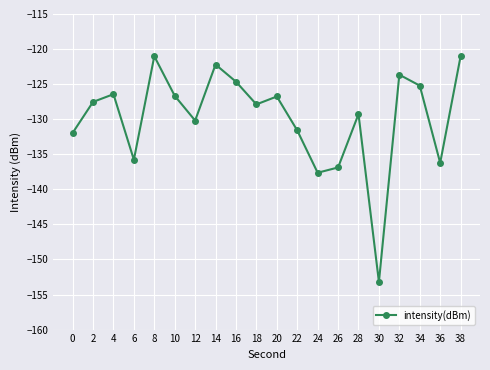

What is the difference between the maximum and minimum values?

32.2